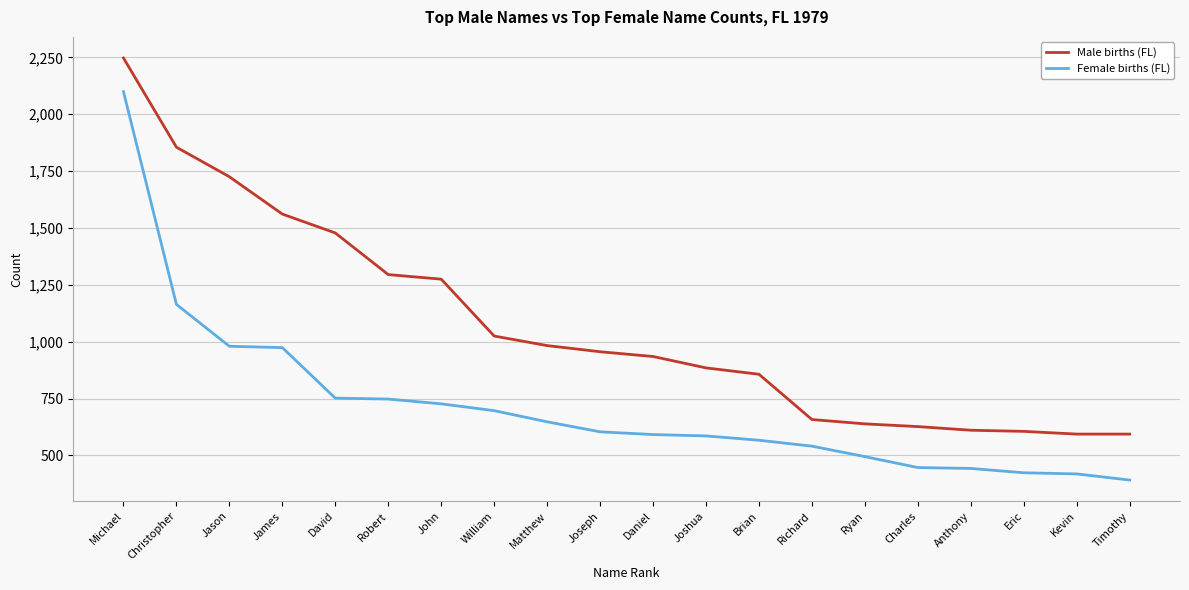

The value of Female births (FL) at James is 974. True or false?

True